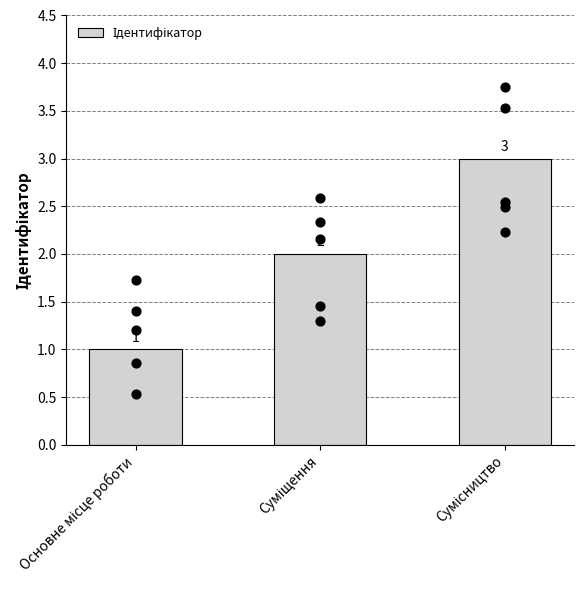

Which has a higher value, Сумісництво or Основне місце роботи?

Сумісництво